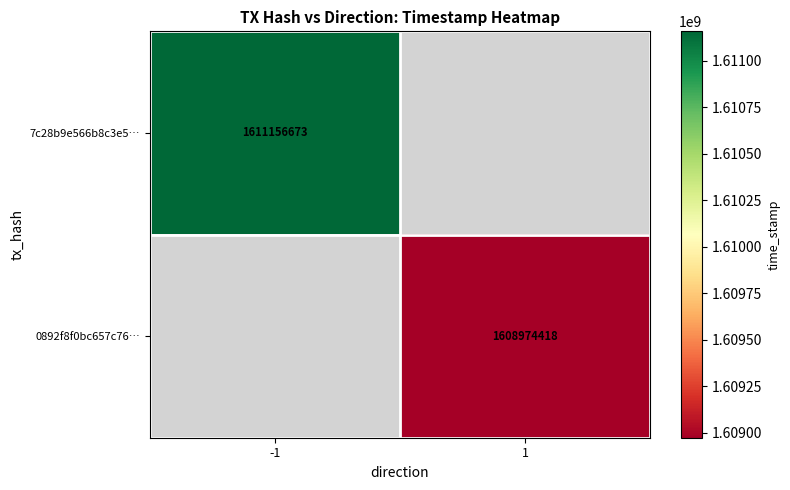

Is it true that 0892f8f0bc657c76… equals 2822169975 at 1?

False